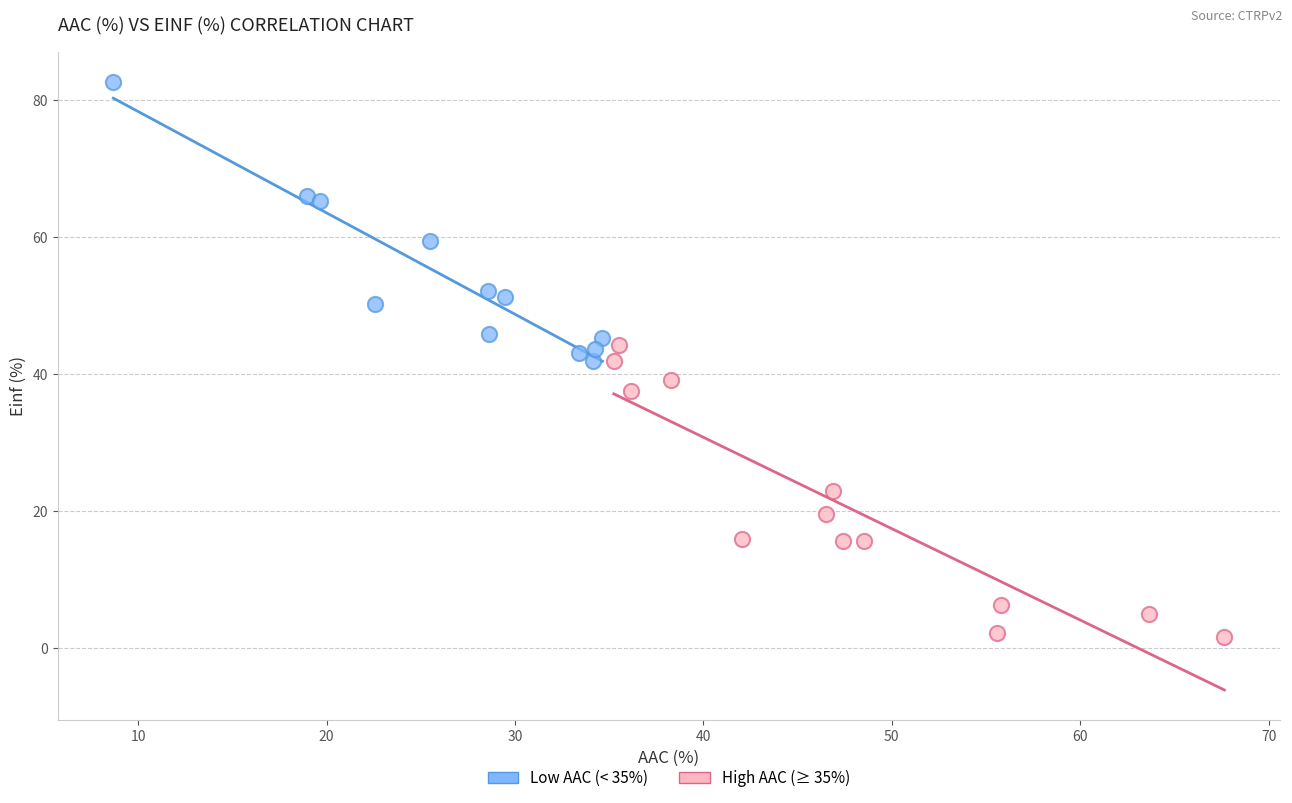

Which series contains the highest Y value?

Low AAC (< 35%)